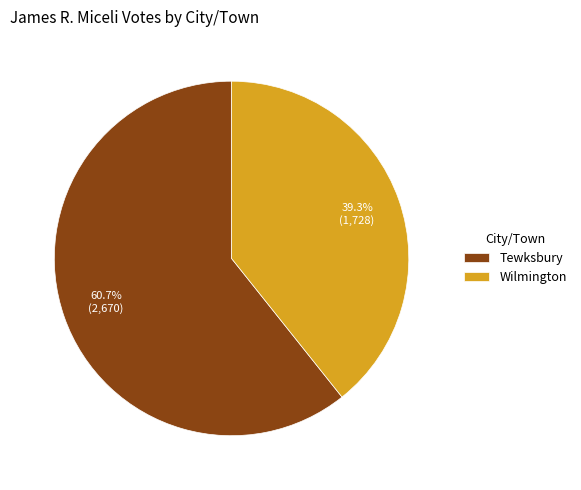

Which slice represents more than half of the pie?

Tewksbury